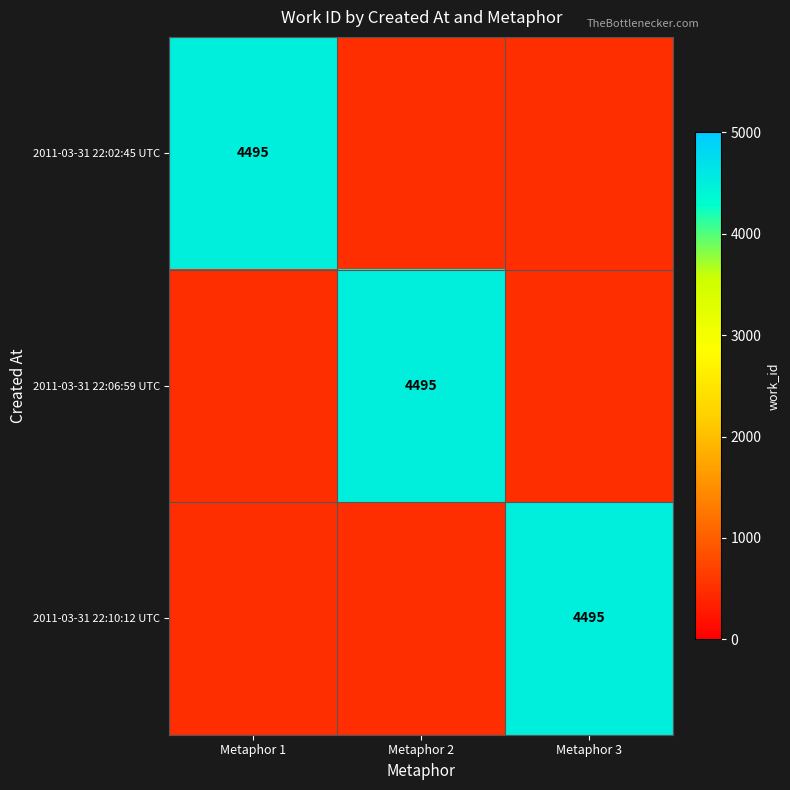

At which category is the sum across all series the highest?

Metaphor 1